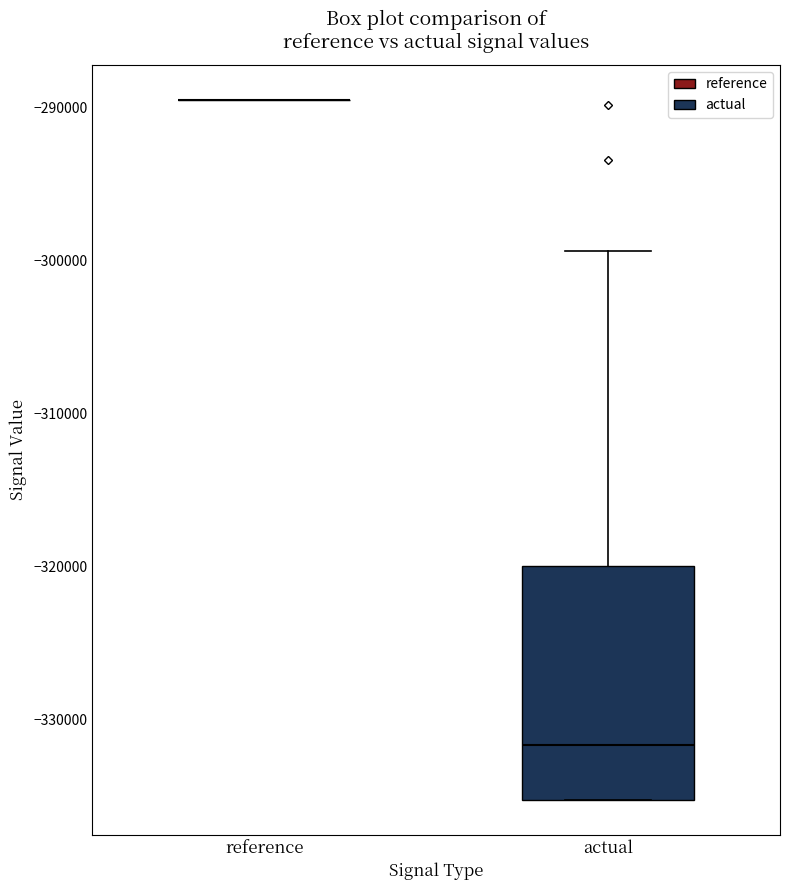

Reading left to right, transcribe this box plot: for each box, give where its median line is, the range the box spans, and where its two whiskers end, as read against the y-axis. The values are not printed on the chart, so give them approximately, as read against the axis.

reference: box collapsed to a line at -290000, whiskers -290000 to -290000
actual: median -332000, box -335000 to -320000, whiskers -335000 to -299000